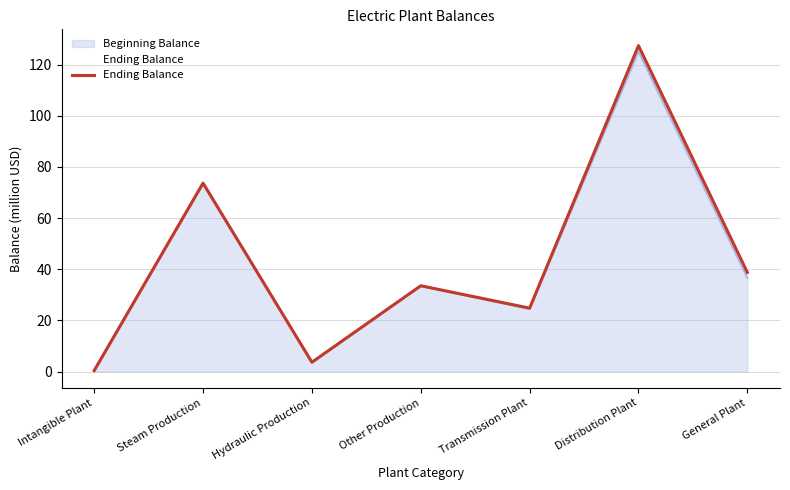

What is the change in value from Transmission Plant to Distribution Plant?

+102.7